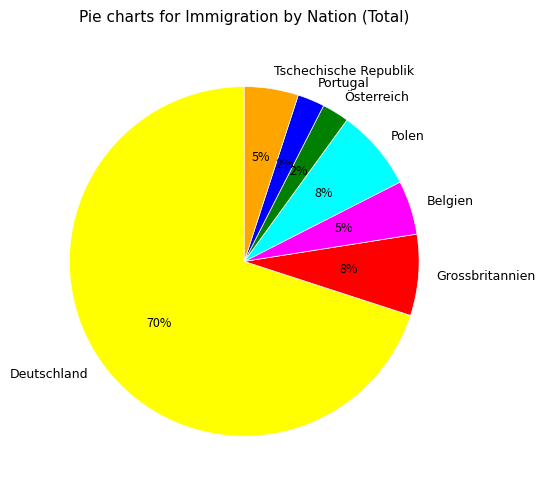

To the nearest percent, what is the average slice percentage?

14%